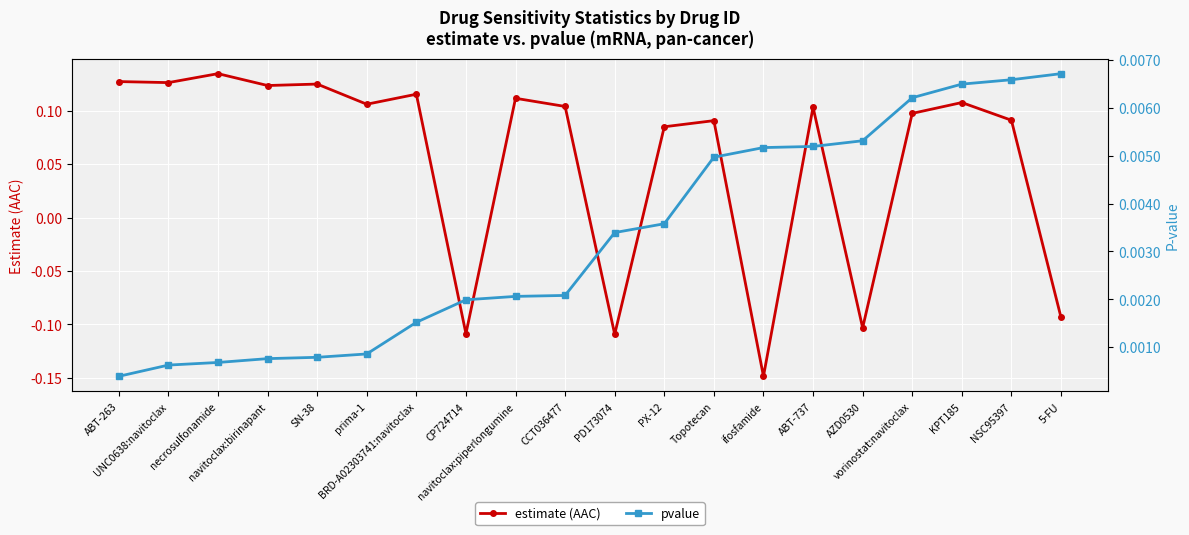

How many times do estimate (AAC) and pvalue cross each other?

9